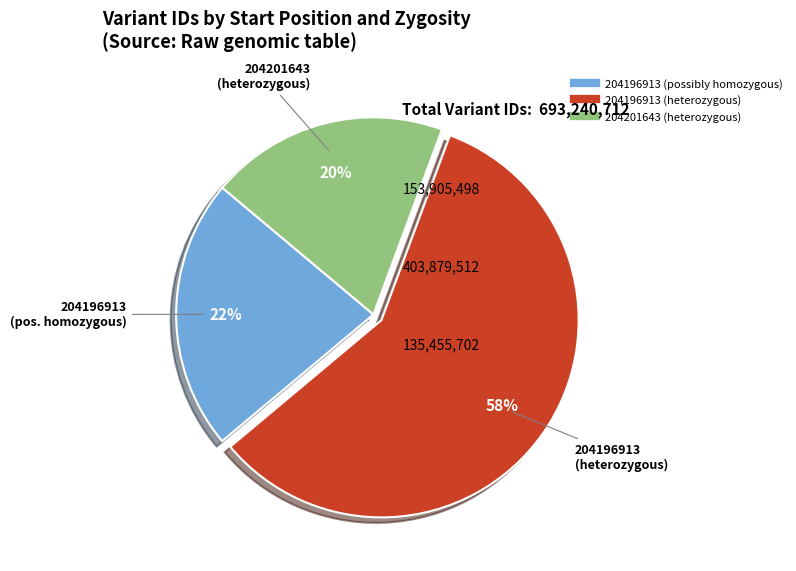

Does 204196913 (heterozygous) account for over 50% of the chart?

Yes